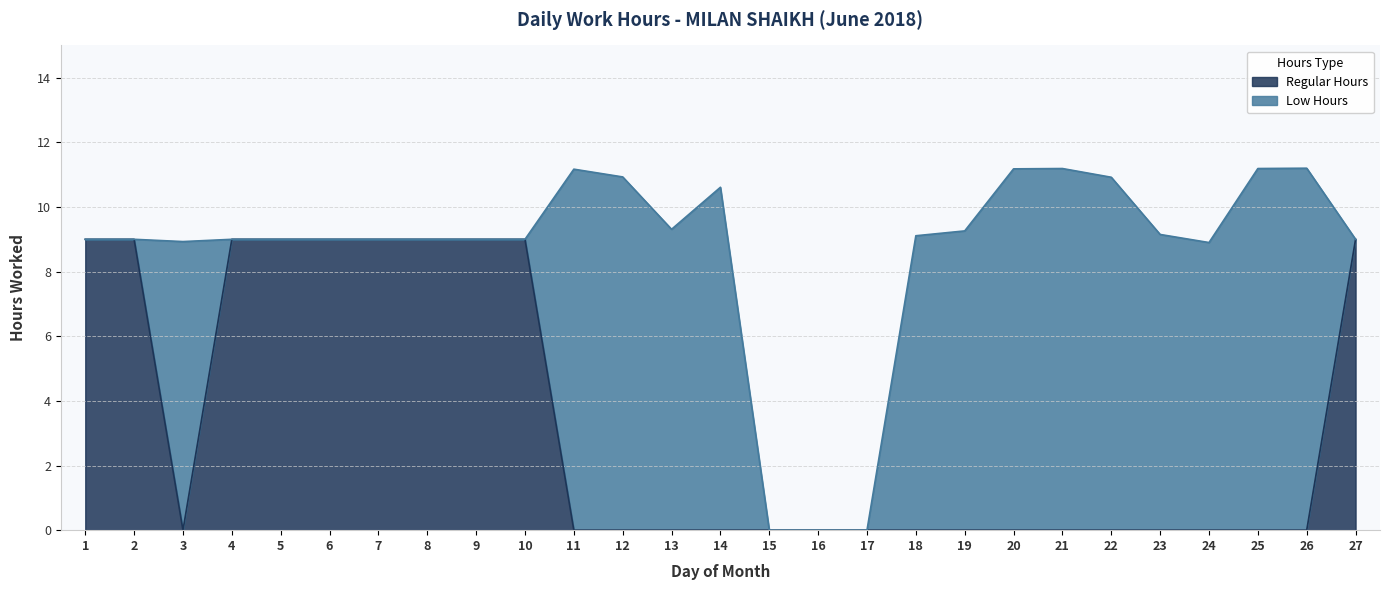

What is the highest value of the Regular Hours series?

9.0